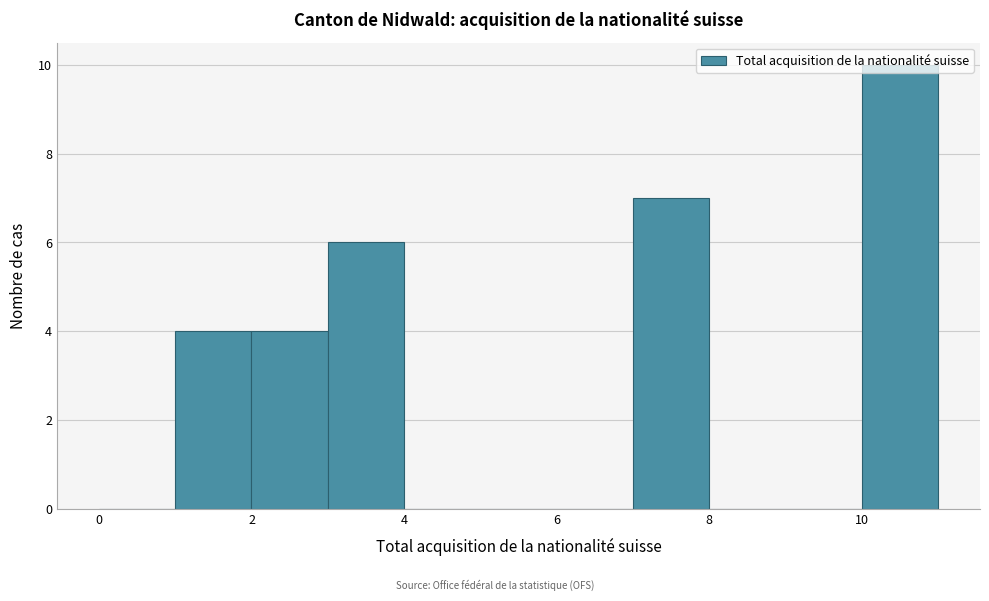

Over which range of the x-axis is the bar tallest?

10 to 11